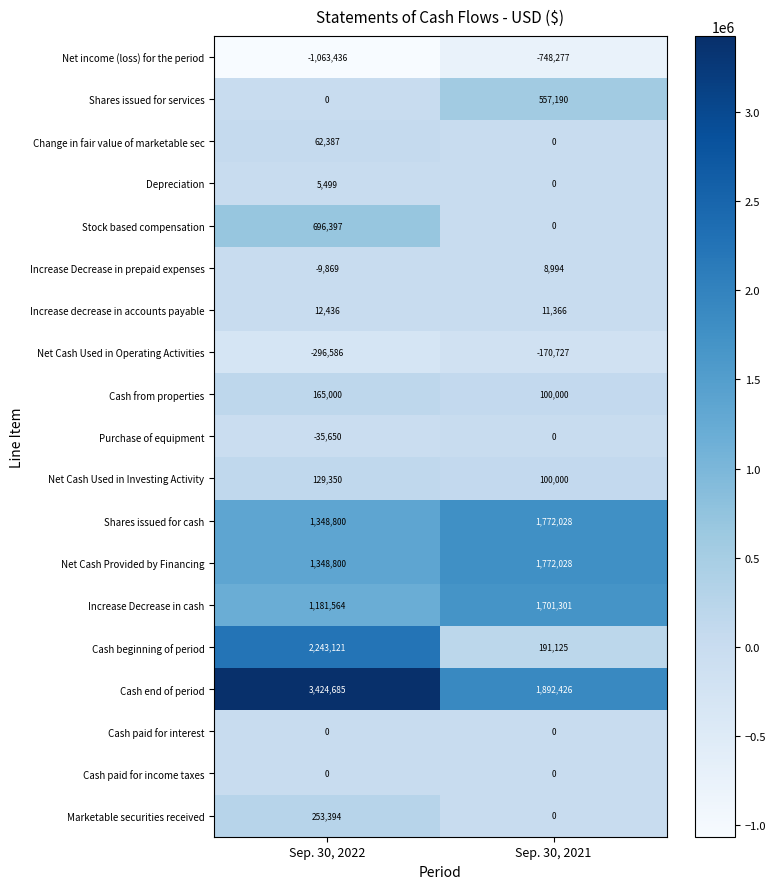

What is the sum of the Purchase of equipment values at Sep. 30, 2021 and Sep. 30, 2022?

-35650